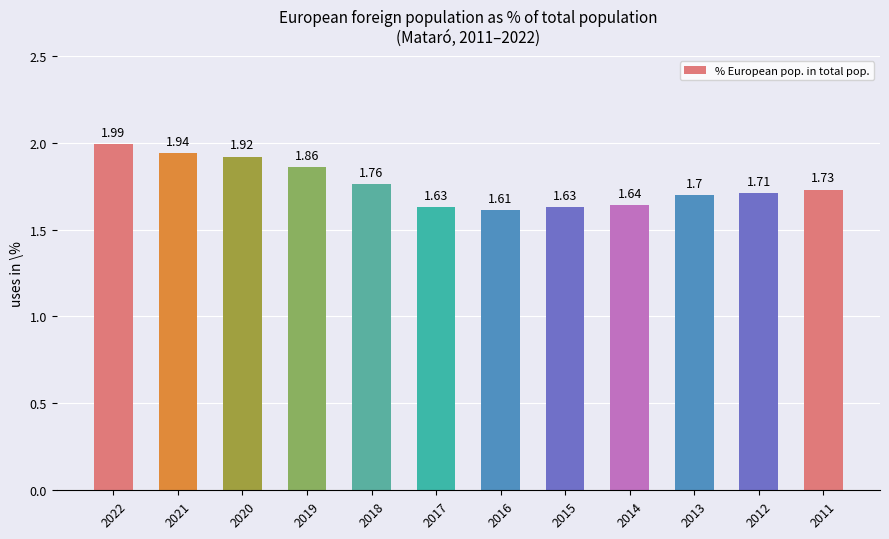

What is the sum of the values at 2011 and 2012?

3.4